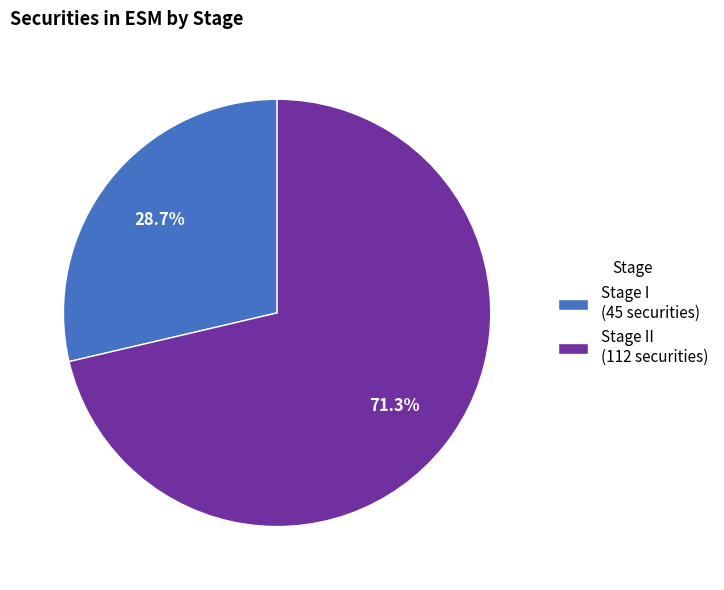

Is Stage II (112 securities) the majority of the pie?

Yes